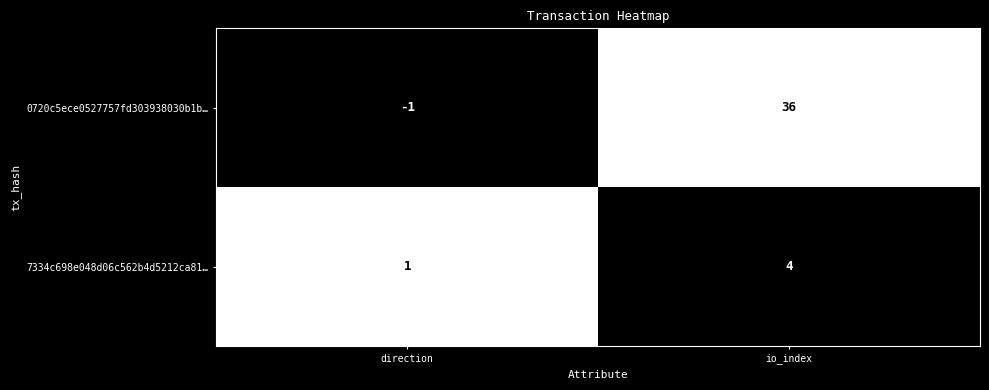

What is the maximum value shown in the chart?

36